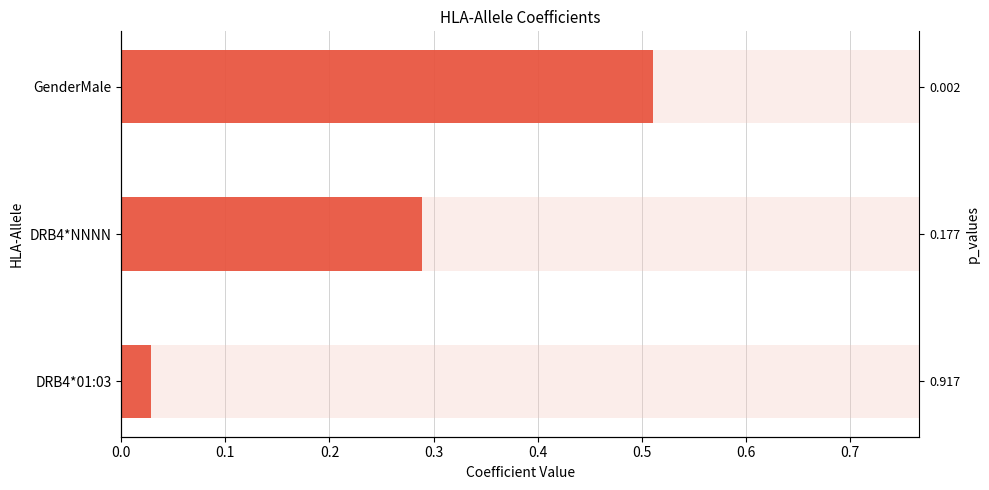

What is the approximate value at GenderMale?

0.5